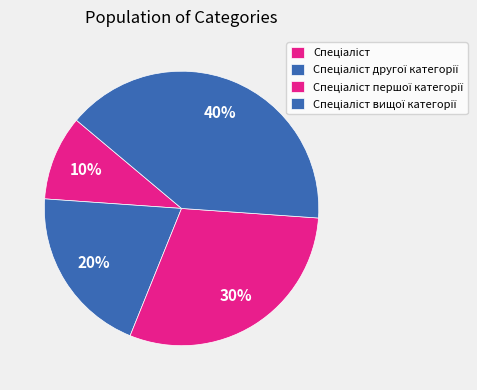

Count the number of slices in the pie.

4